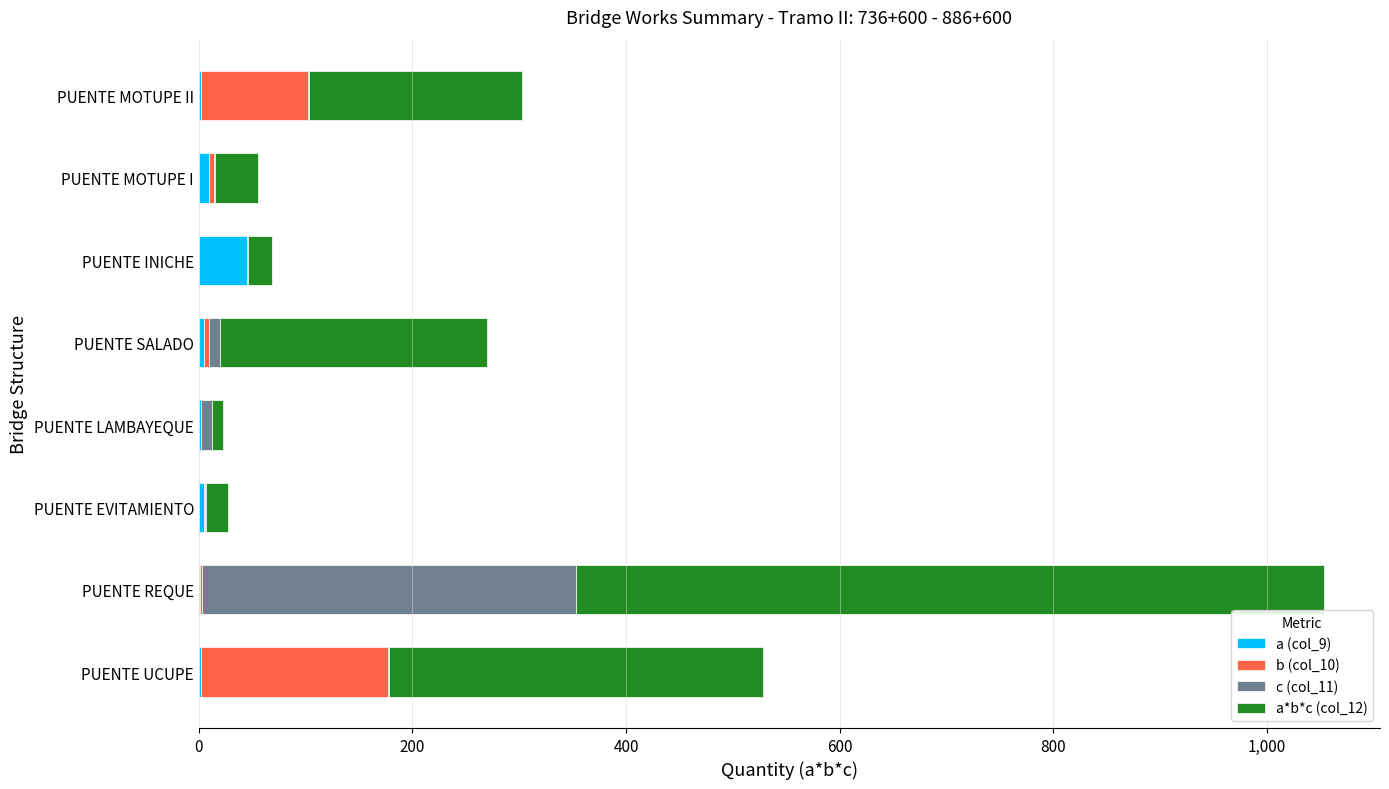

True or false: a (col_9) has a value of 44.8 at PUENTE INICHE.

True